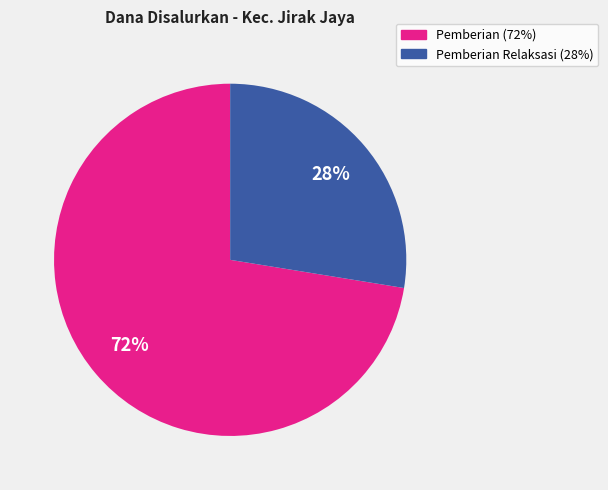

Is there a majority slice in this chart?

Yes